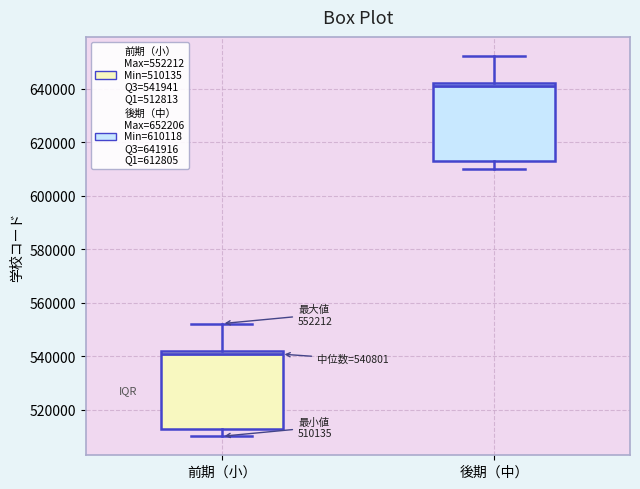

Which box's median line is the highest?

後期（中）